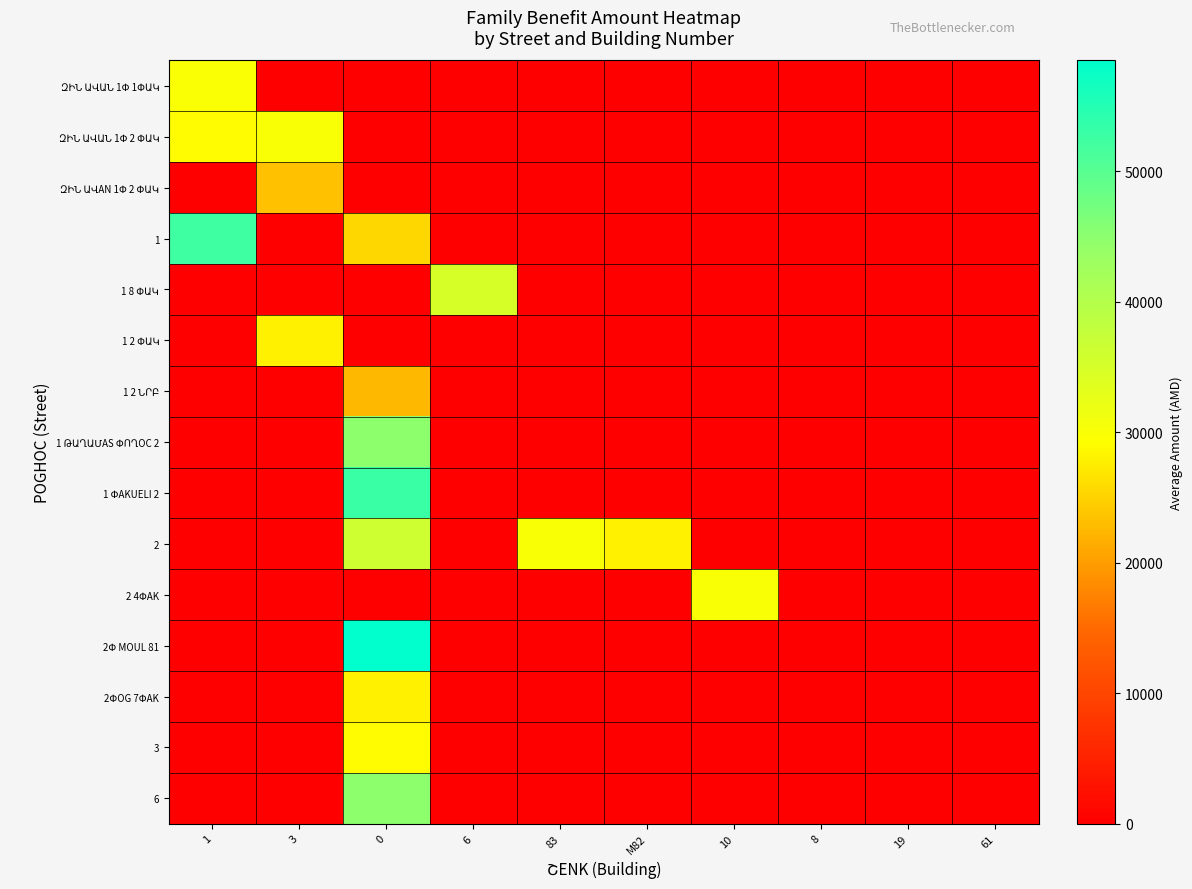

Rank the series at 0 from lowest to highest value.

ԶԻՆ ԱՎԱՆ 1Փ 1ՓԱԿ, ԶԻՆ ԱՎԱՆ 1Փ 2 ՓԱԿ, ԶԻՆ ԱՎAN 1Փ 2 ՓԱԿ, 1 8 ՓԱԿ, 1 2 ՓԱԿ, 2 4ՓAK, 1 2 ՆՐԲ, 1, 2ՓOG 7ՓAK, 3, 2, 1 ԹԱՂԱՄAS ՓՈՂOC 2, 6, 1 ՓAKUELI 2, 2Փ MOUL 81